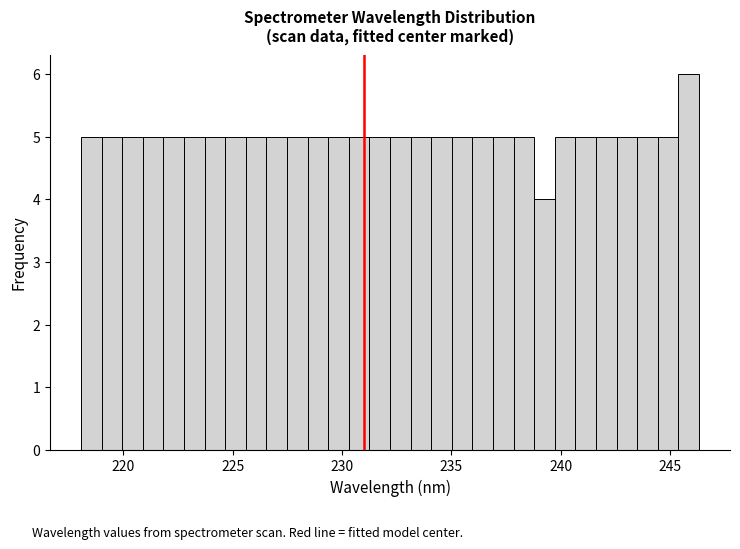

Around what value on the x-axis is the tallest bar? Give the approximate position of its centre, as read against the axis.

246.0